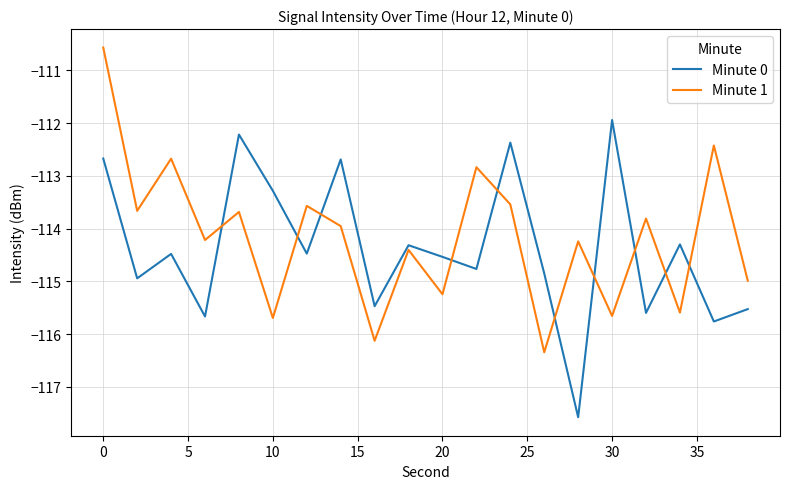

List the series in order of their peak value, lowest first.

Minute 0, Minute 1